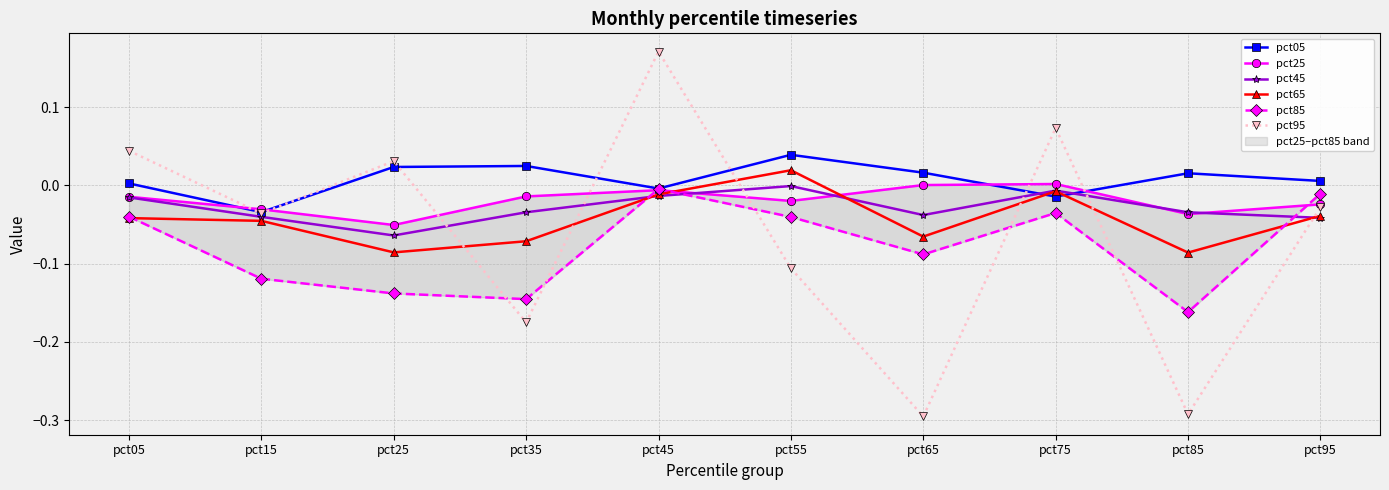

The value of pct95 at pct55 is -0.0. True or false?

False